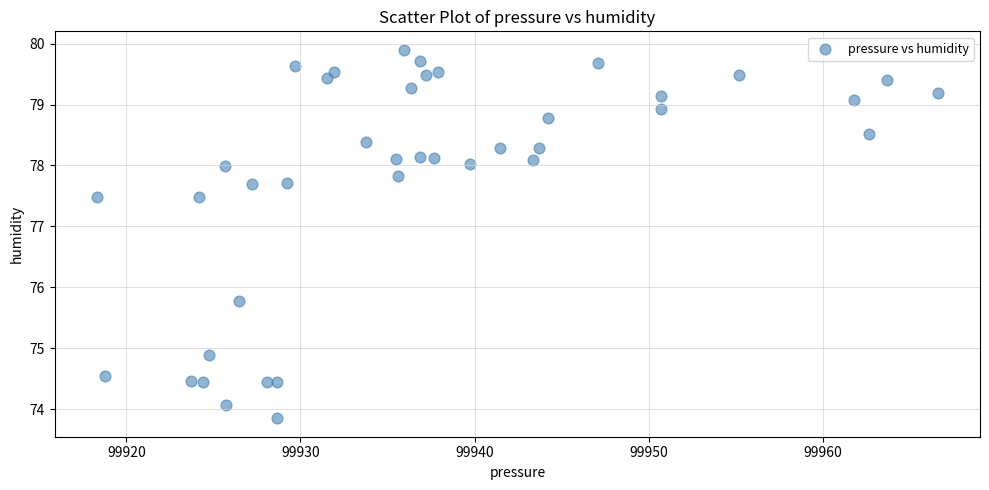

What is the range of X values (max minus min)?

48.3